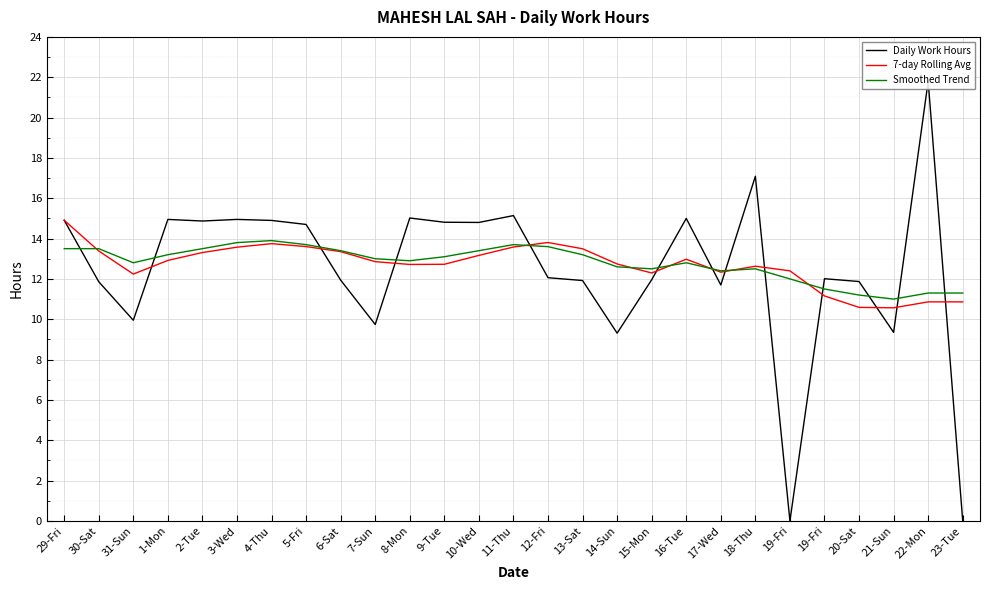

Does the chart display data point markers on the line(s)?

No